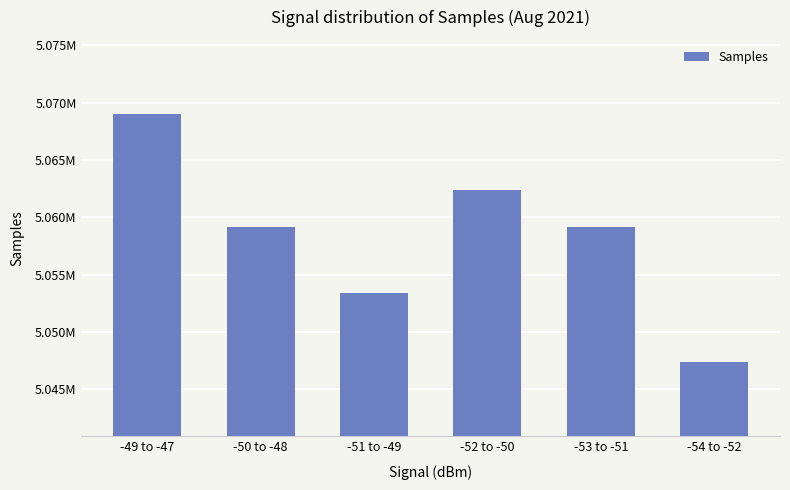

Are the bars horizontal?

No